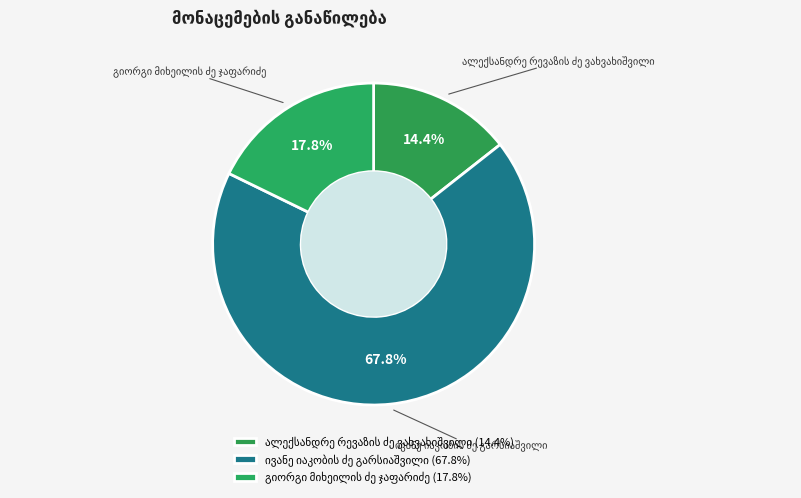

Is there a majority slice in this chart?

Yes